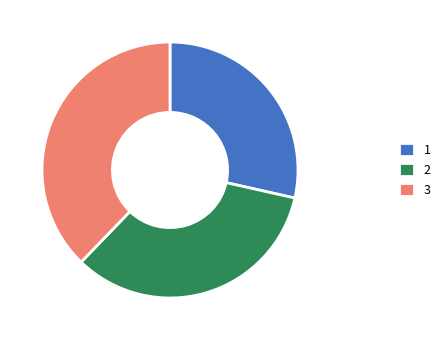

Does any single category account for the majority?

No